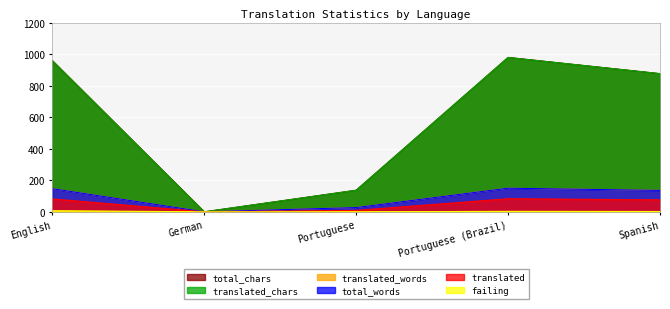

The total_words series shows 136 at Spanish. True or false?

True